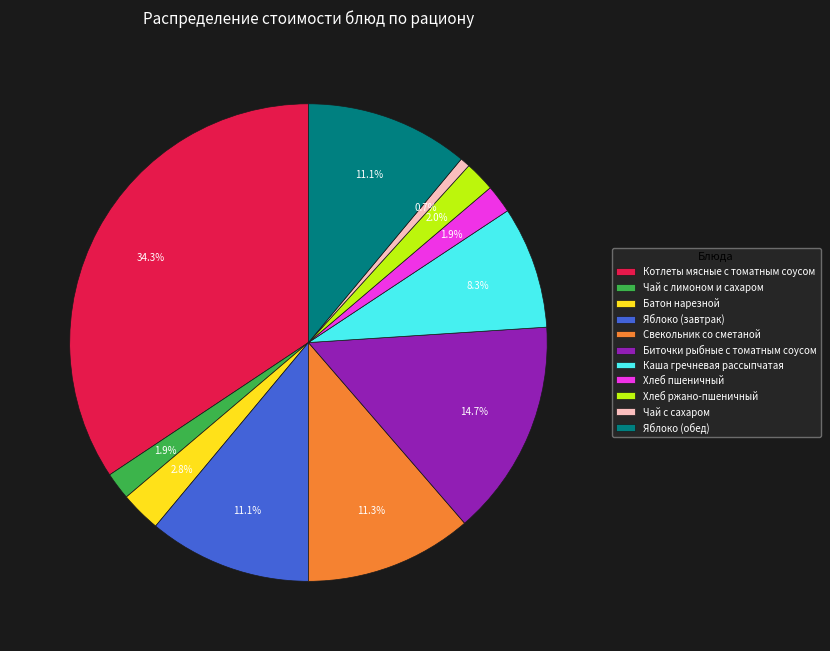

Which slice is the smallest?

Чай с сахаром